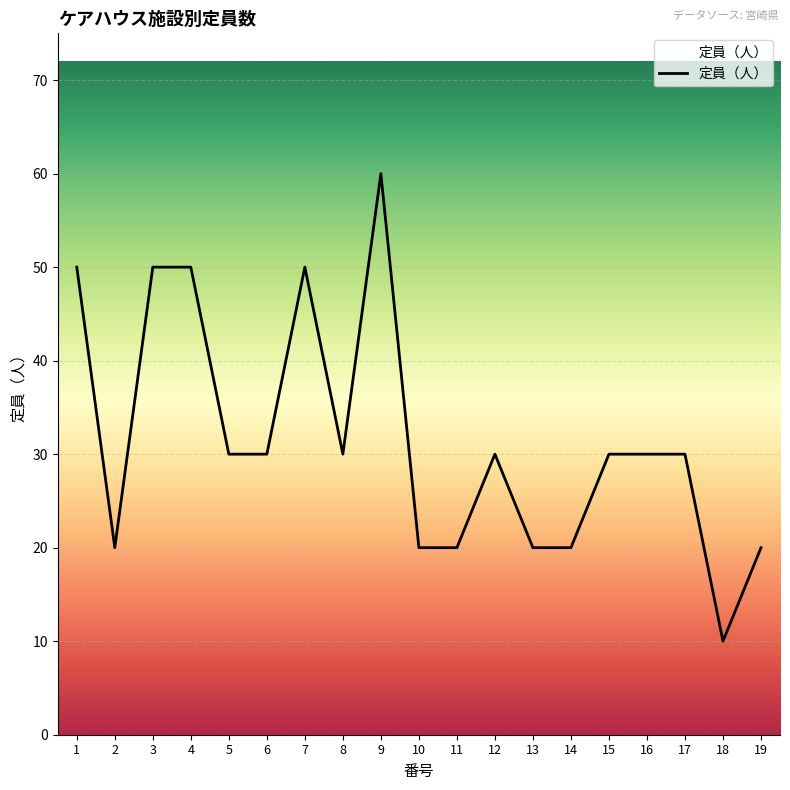

Does the chart have visible grid lines?

Yes